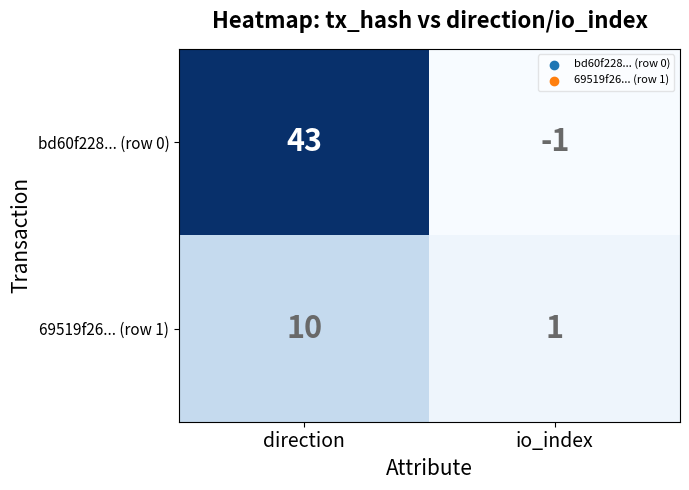

List the series in order of their overall mean, lowest first.

69519f26... (row 1), bd60f228... (row 0)